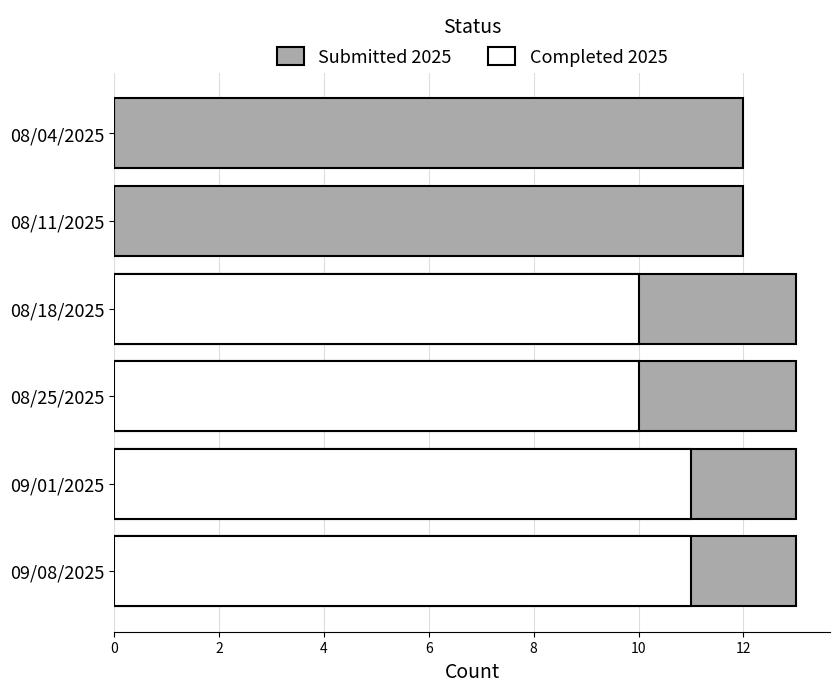

Reading right to left, extract all data points from this chart.

Class of 2025 Submitted: 12	12	13	13	13	13
Class of 2025 Completed: 0	0	10	10	11	11